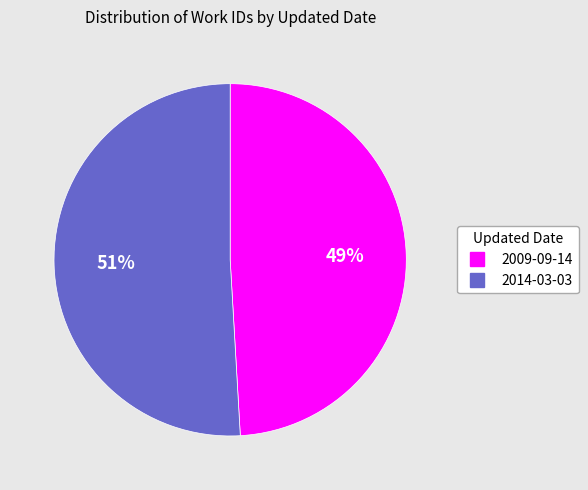

Which slice is the largest?

2014-03-03